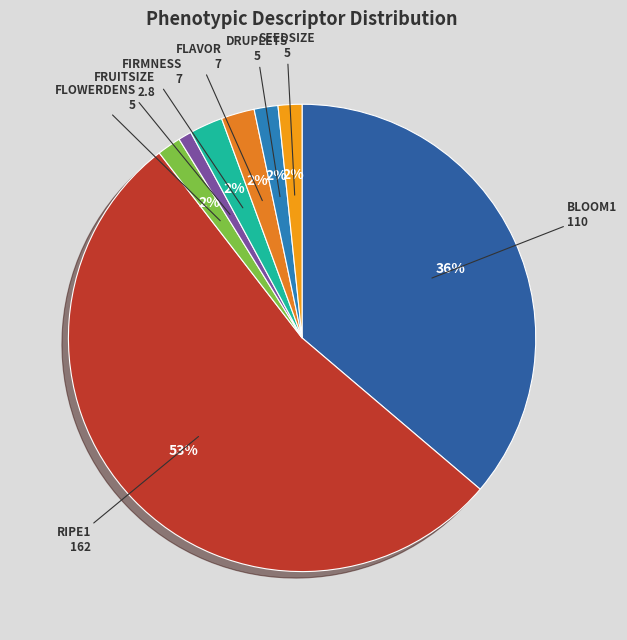

To the nearest percent, what portion does BLOOM1 represent?

36%